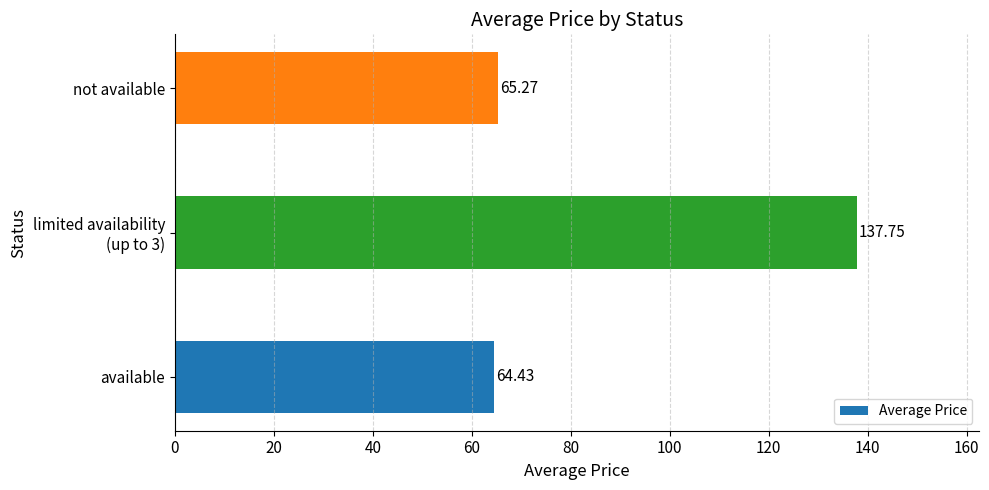

List the labels in order of value, smallest first.

available, not available, limited availability
(up to 3)